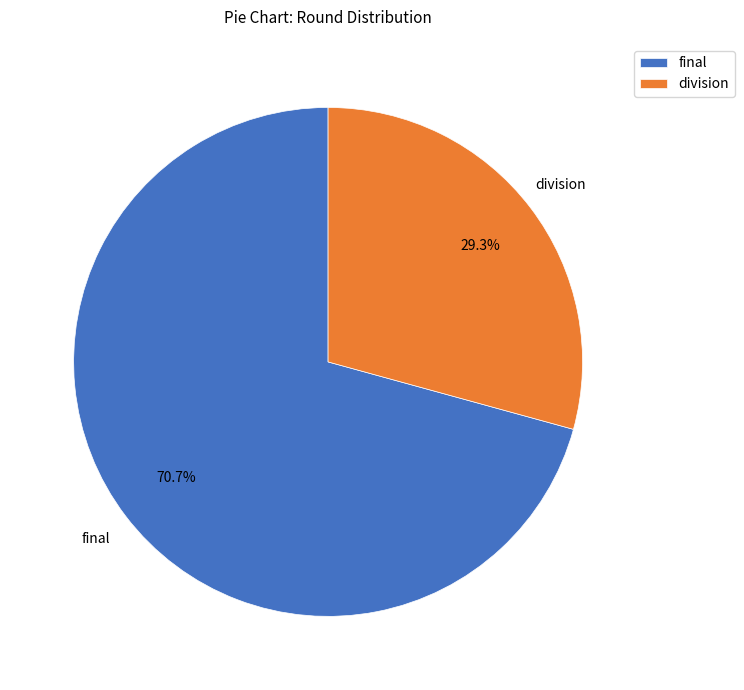

What portion of the pie excludes final?

29.3%